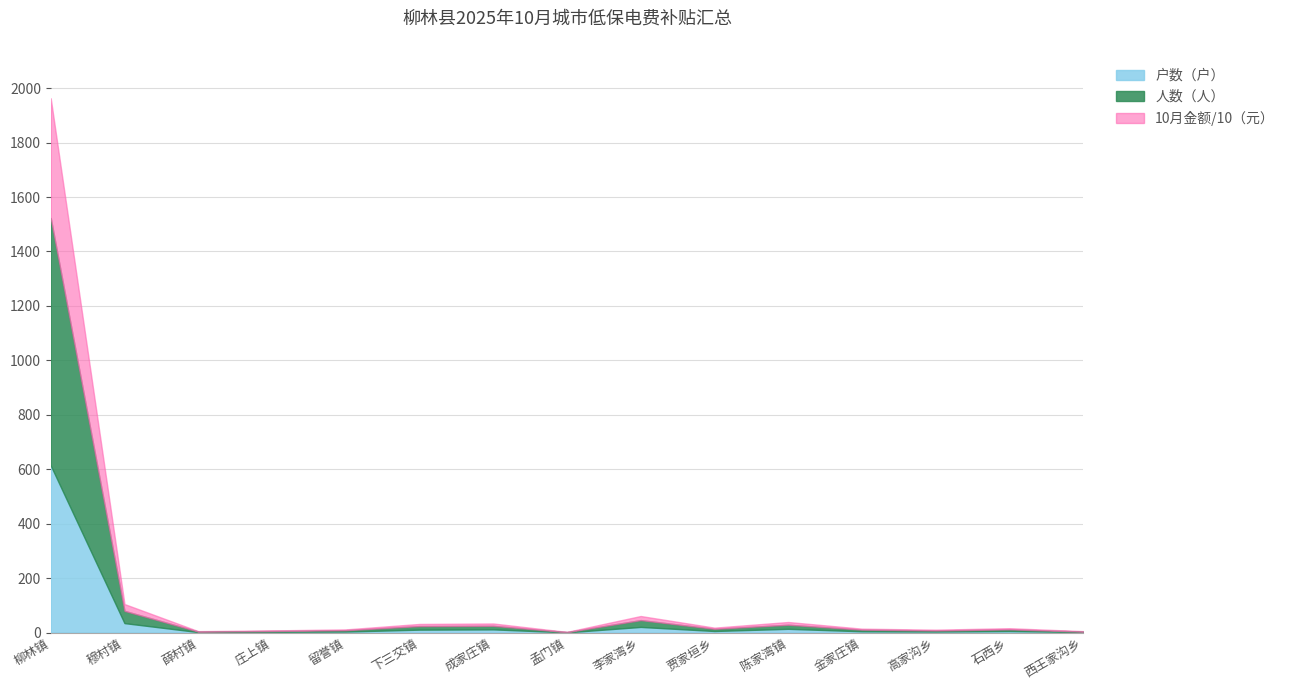

True or false: 人数（人） has a value of 9.0 at 留誉镇.

True